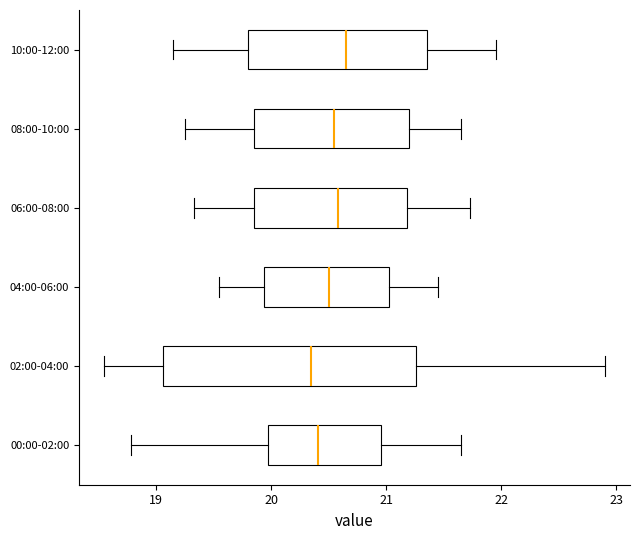

Comparing the boxes themselves (not the whiskers), which one is the widest?

02:00-04:00